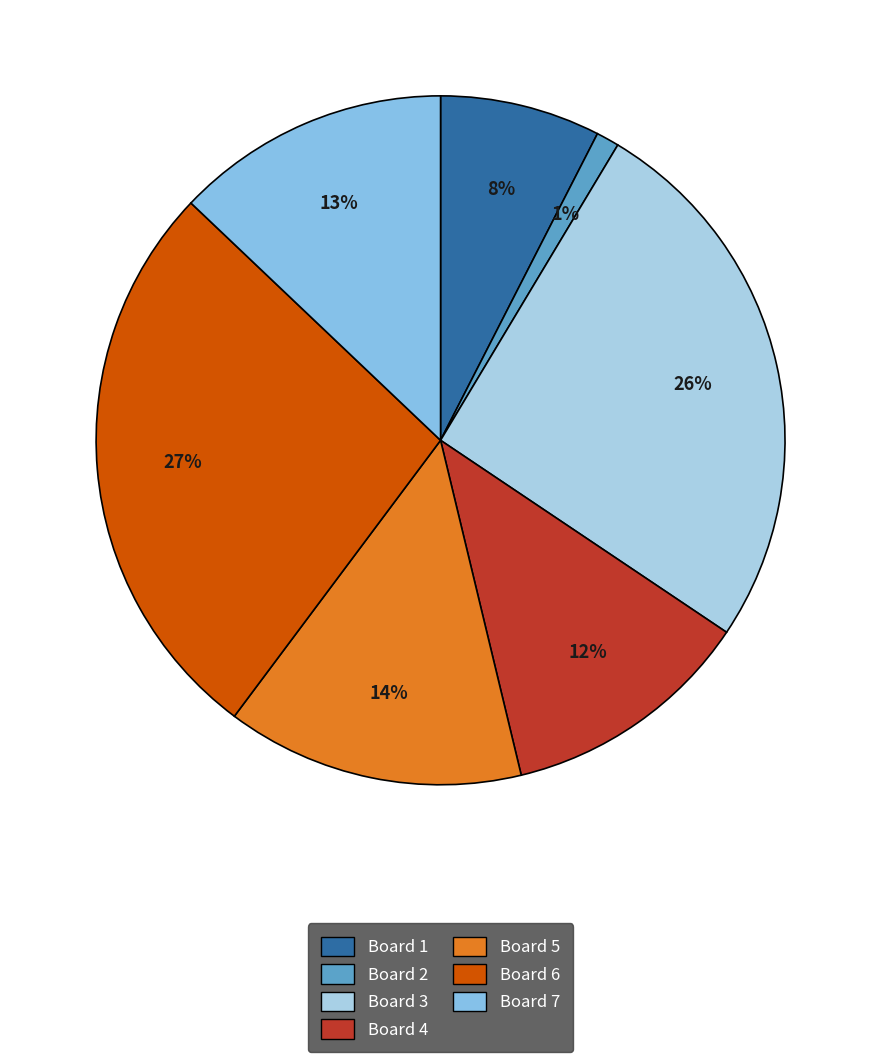

Is there a majority slice in this chart?

No